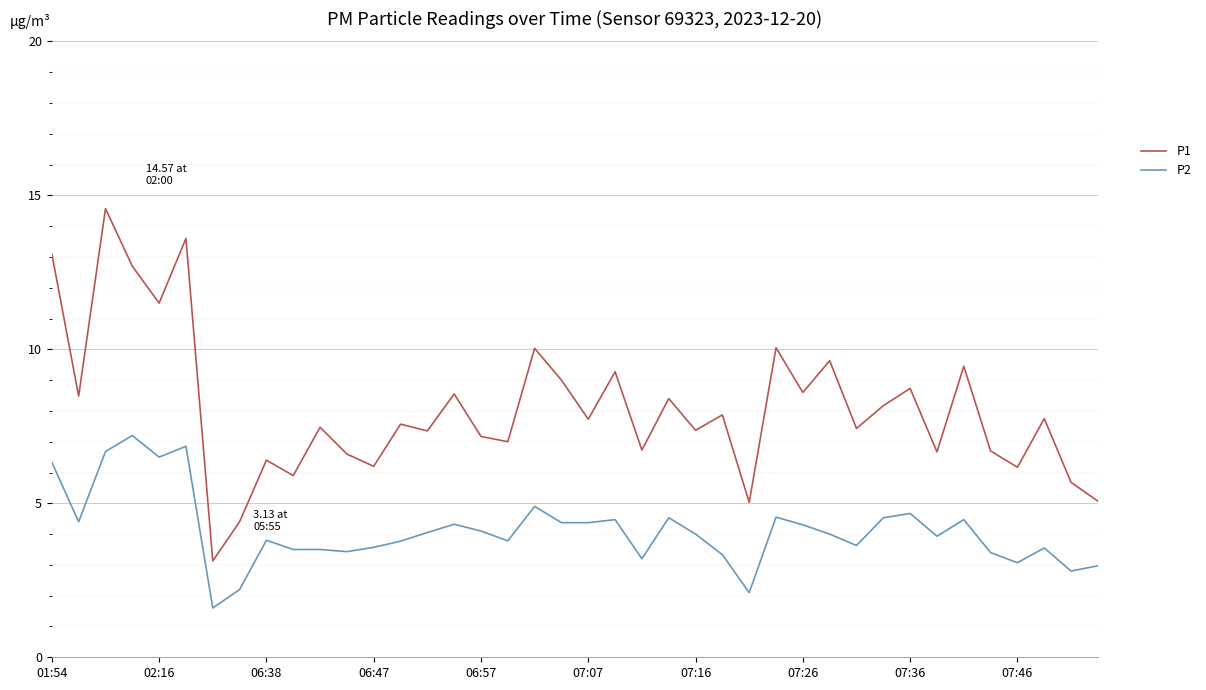

Which series has the largest range (max minus min)?

P1